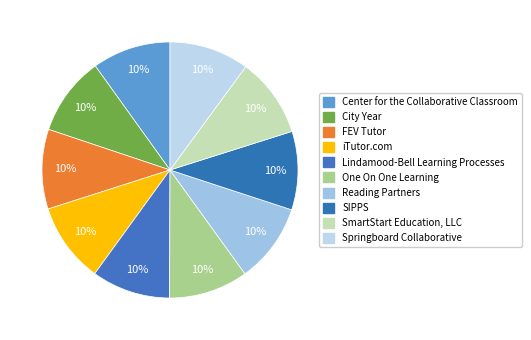

To the nearest percent, what is the combined percentage of Lindamood-Bell Learning Processes and iTutor.com?

20%